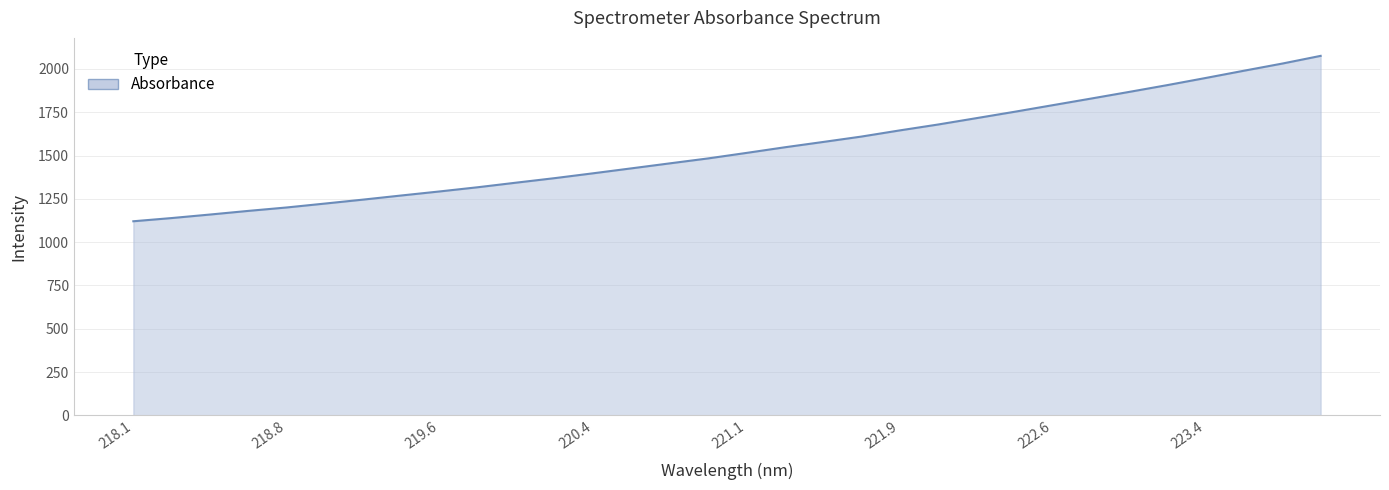

How many values are below 1515?

16